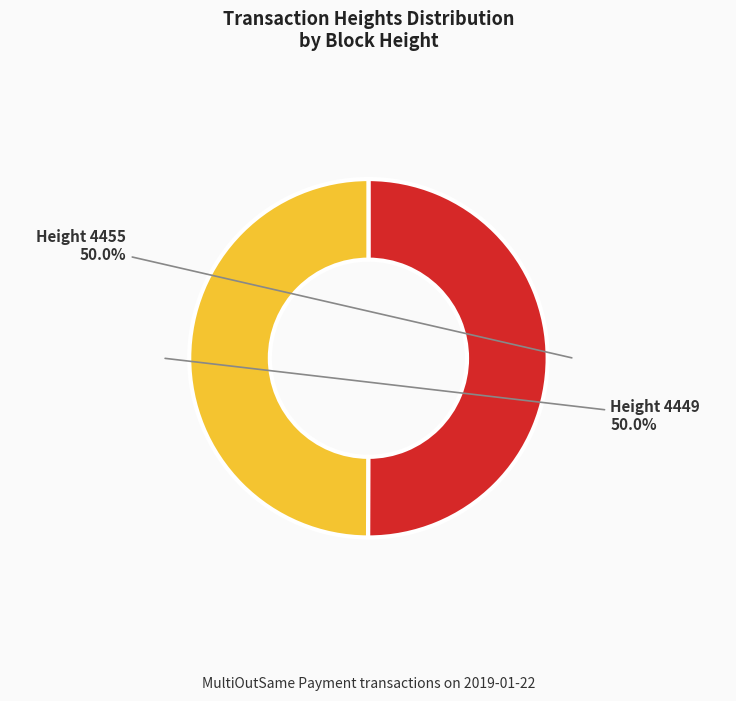

Approximately how many times larger is the value at Height 4449 compared to Height 4455?

1.0